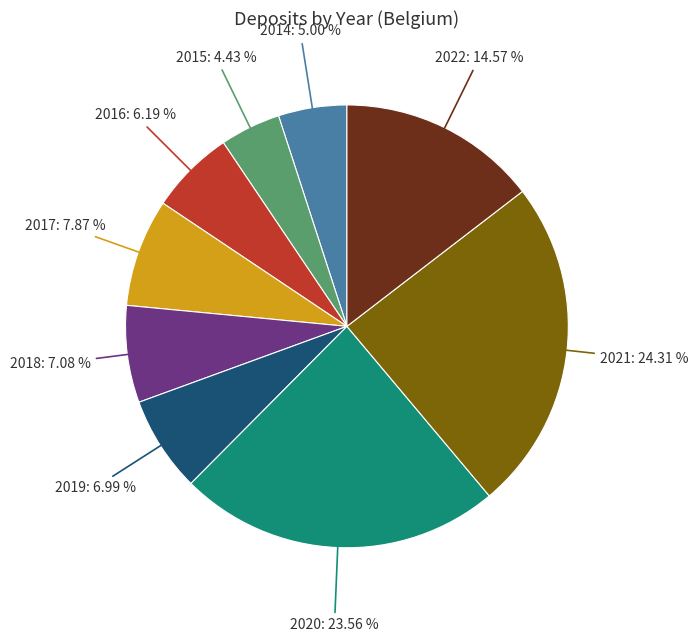

Is 2014 the majority of the pie?

No